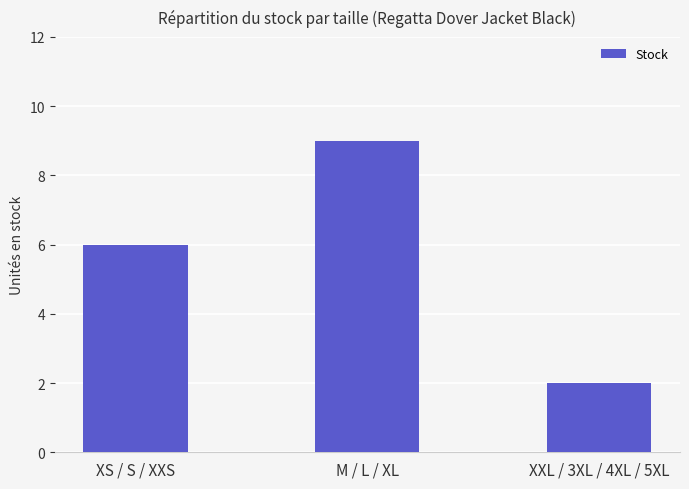

What is the difference between the values at XXL / 3XL / 4XL / 5XL and M / L / XL?

7